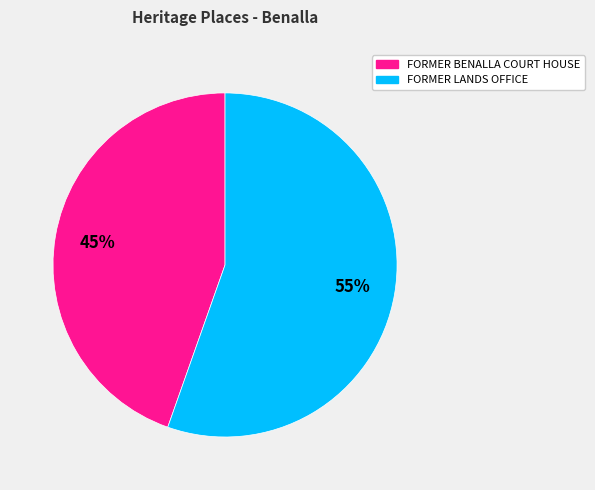

Which has a higher value, FORMER BENALLA COURT HOUSE or FORMER LANDS OFFICE?

FORMER LANDS OFFICE